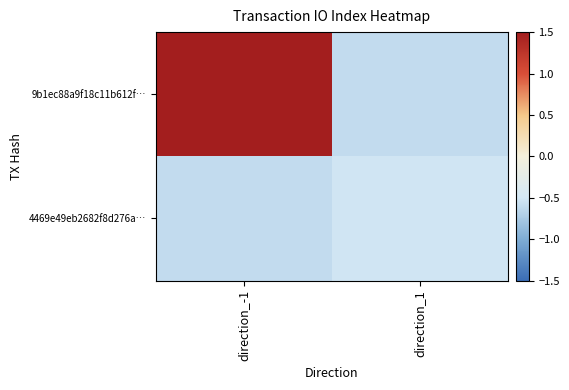

Reading left to right, extract all data points from this chart.

9b1ec88a9f18c11b612f…: direction_-1=1.5	direction_1=-0.6
4469e49eb2682f8d276a…: direction_-1=-0.6	direction_1=-0.5